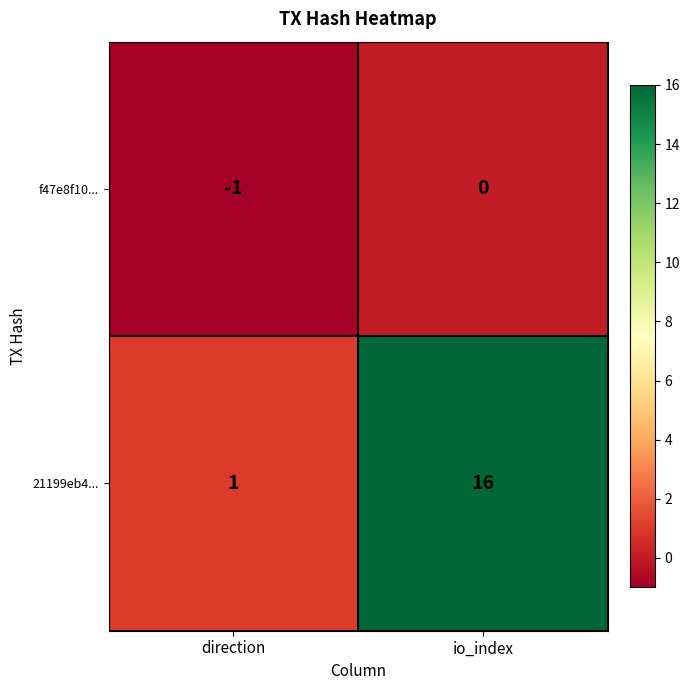

What is the spread (max minus min) of values at io_index?

16